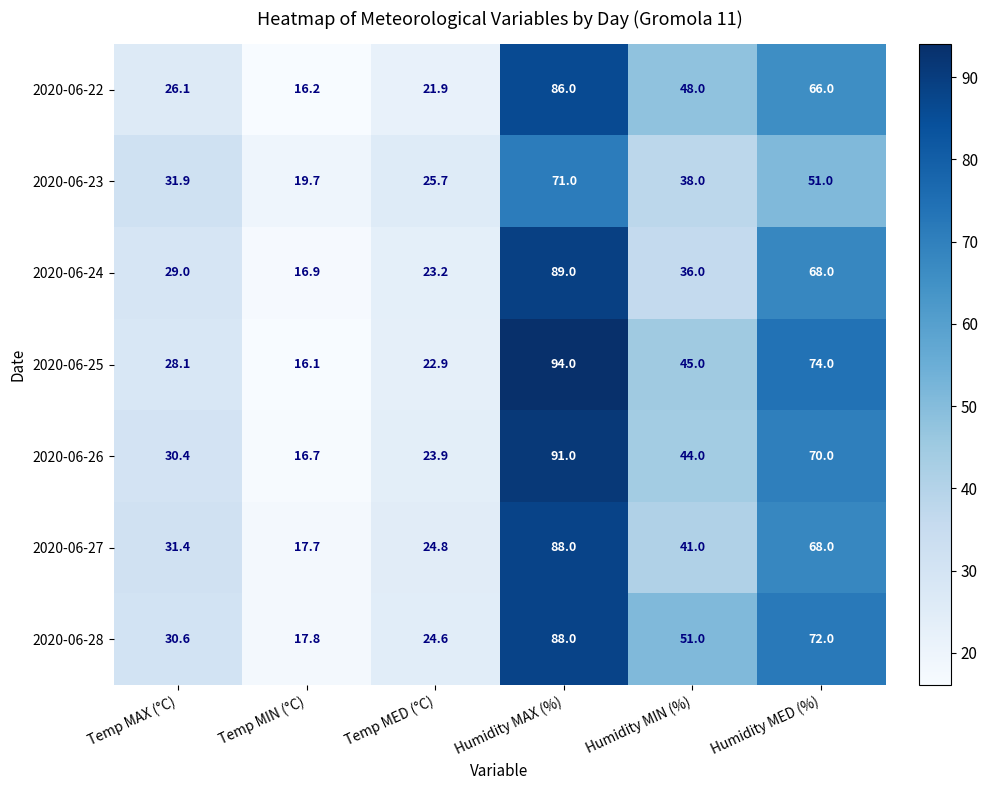

Rank the series at Temp MIN (°C) from lowest to highest value.

2020-06-25, 2020-06-22, 2020-06-26, 2020-06-24, 2020-06-27, 2020-06-28, 2020-06-23